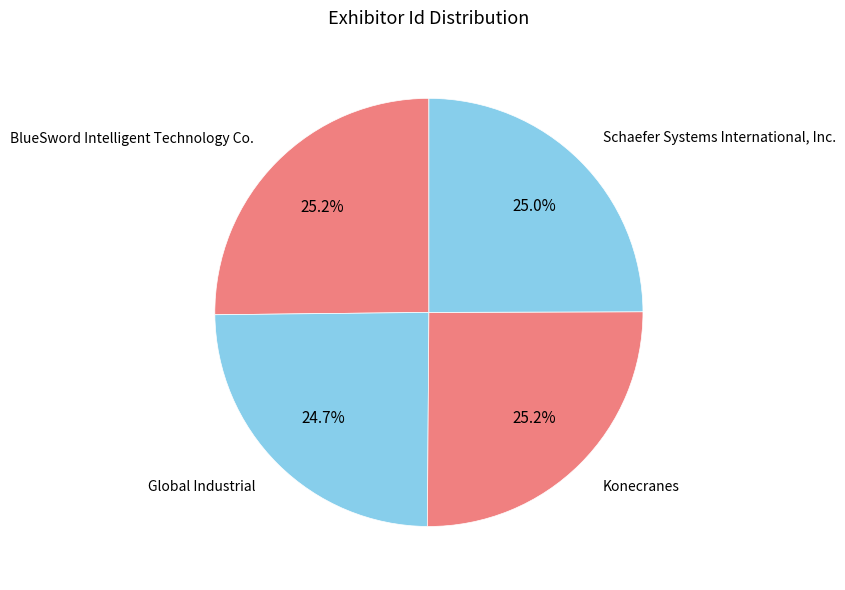

What is the largest slice in the pie chart?

BlueSword Intelligent Technology Co.